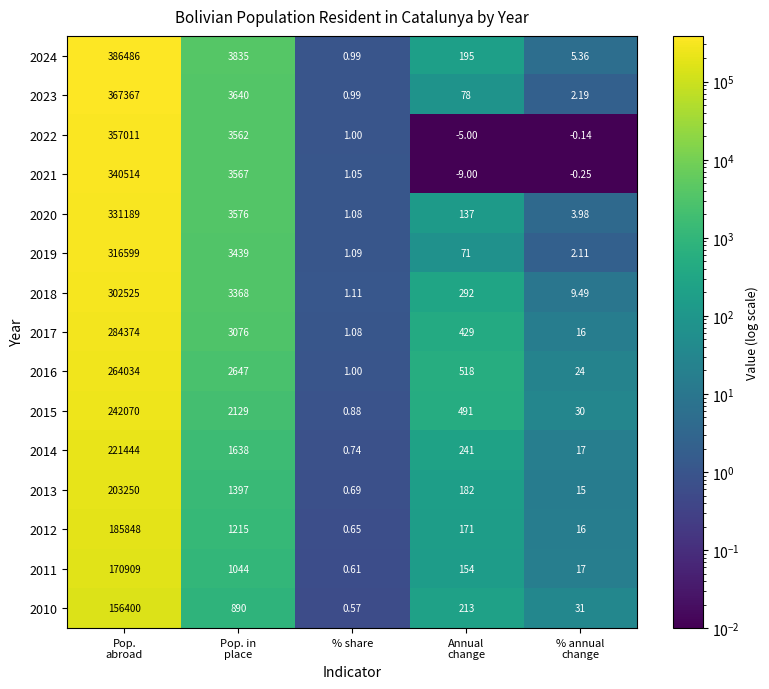

Rank the series at Annual
change from lowest to highest value.

2021, 2022, 2019, 2023, 2020, 2011, 2012, 2013, 2024, 2010, 2014, 2018, 2017, 2015, 2016